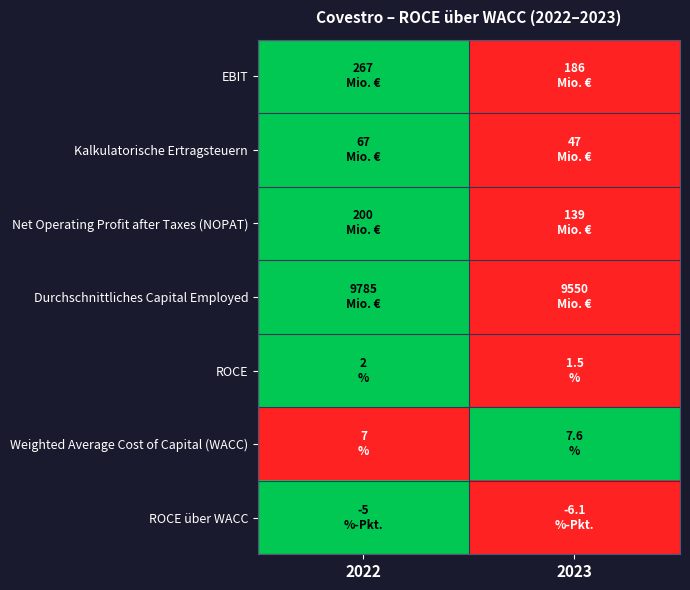

How many data points does each series have?

2